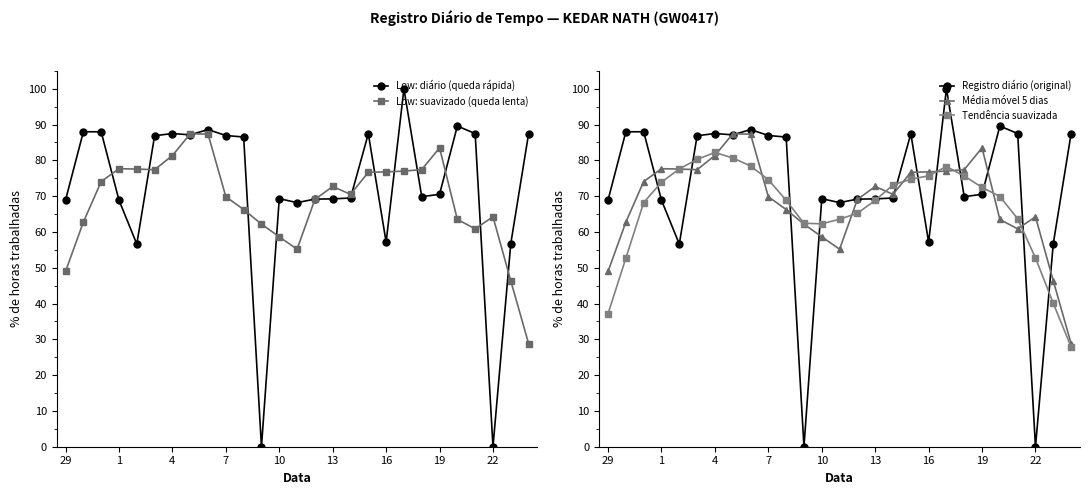

Which series has the largest range (max minus min)?

Low: diário (queda rápida)